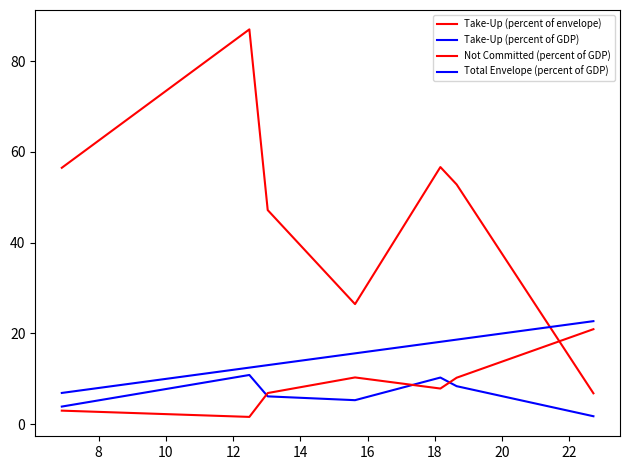

True or false: Total Envelope (percent of GDP) and Take-Up (percent of envelope) cross at least once.

True